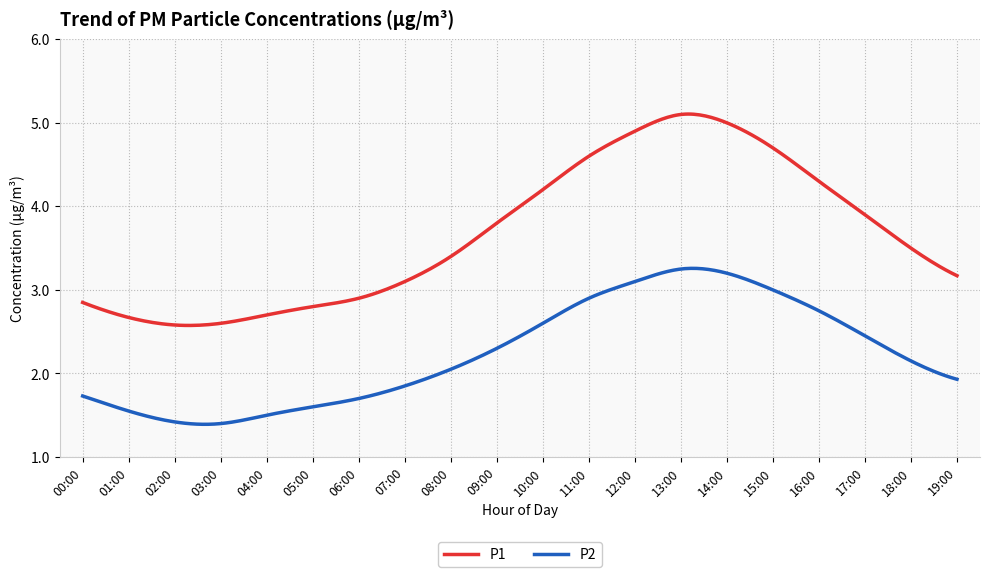

Which series has the largest total across all categories?

P1